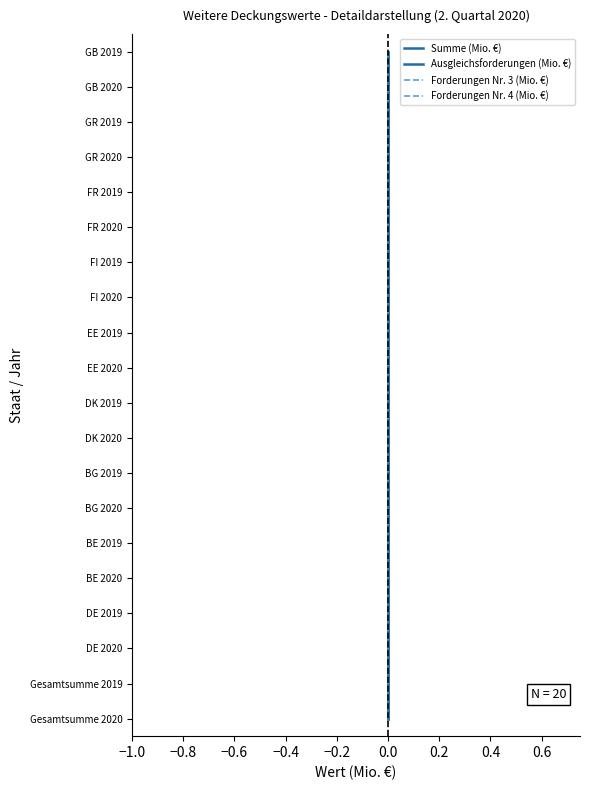

What position from the left is 19?

20